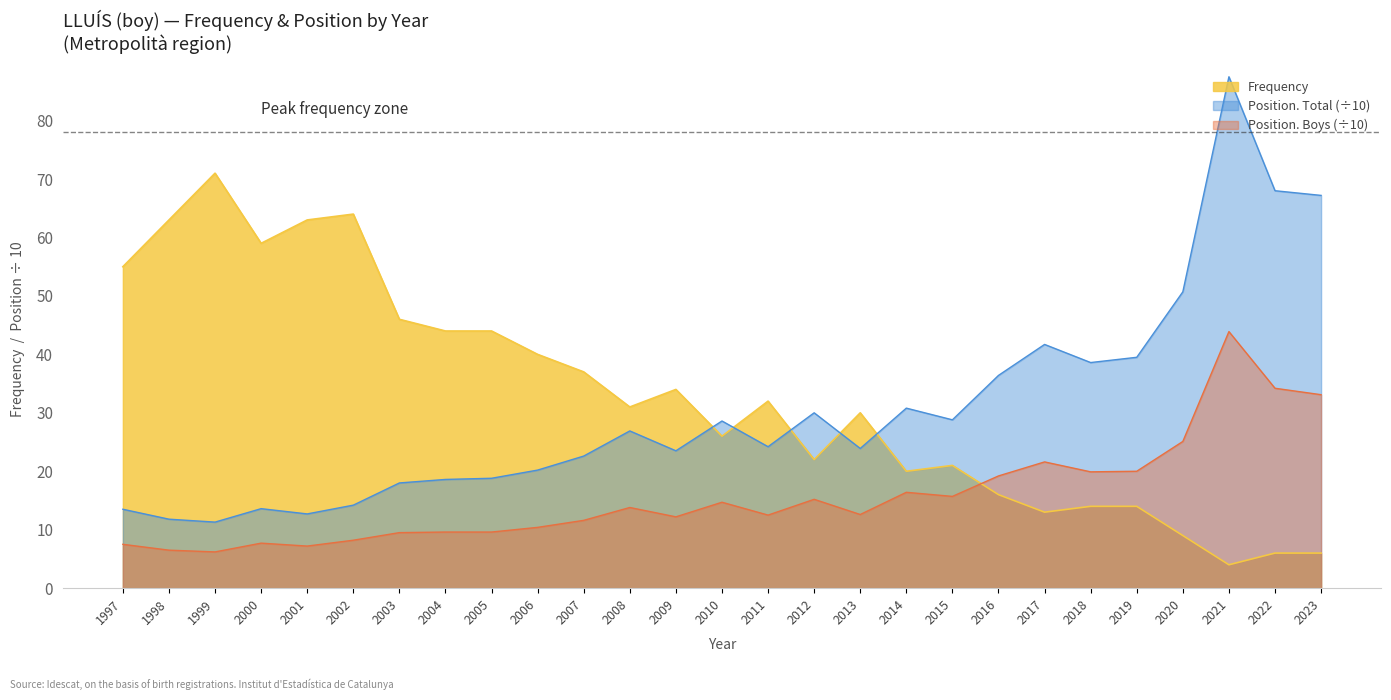

True or false: Position. Total and Position. Boys intersect in this chart.

False